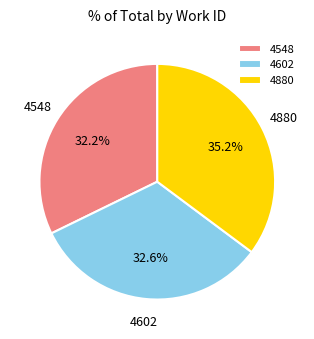

How many slices are in this pie chart?

3